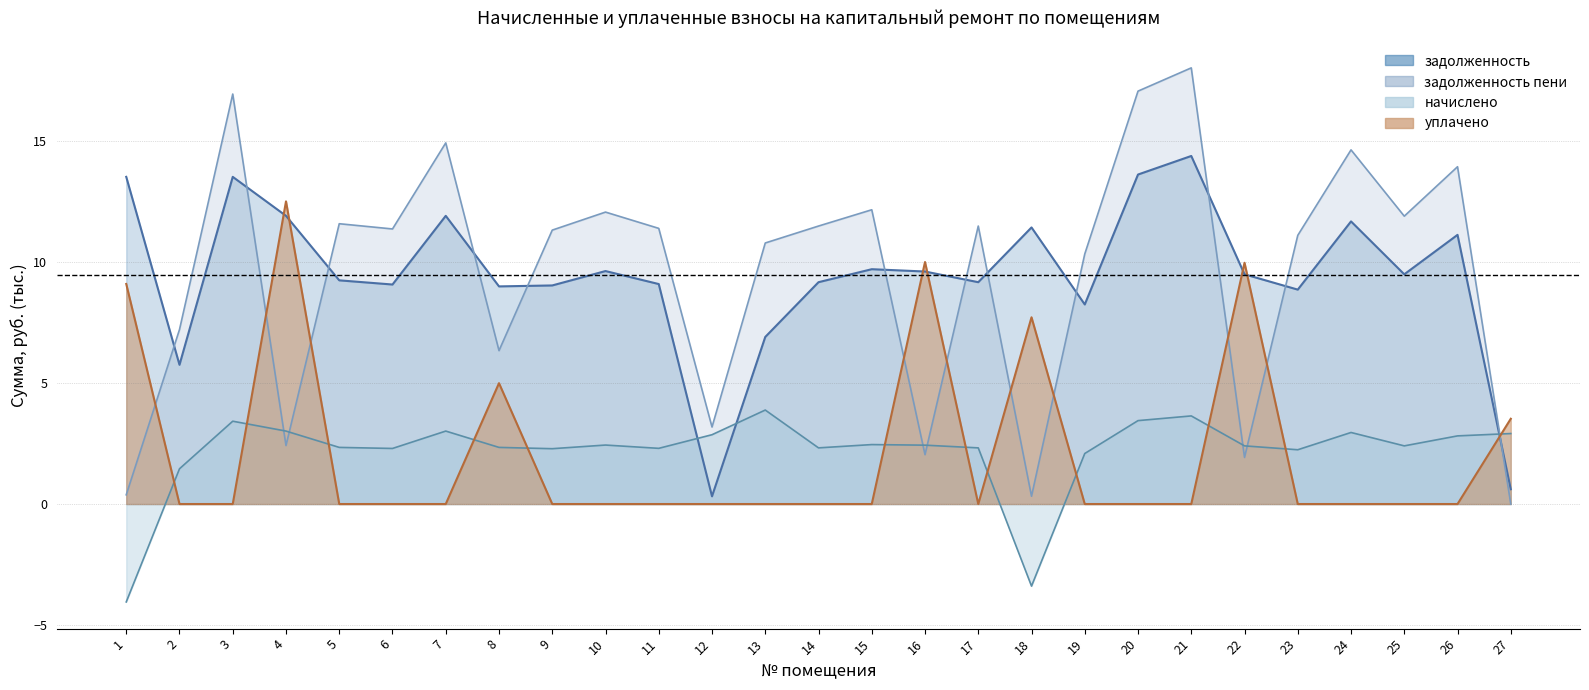

What is the sum of the задолженность_пени values at 8 and 3?

23.3